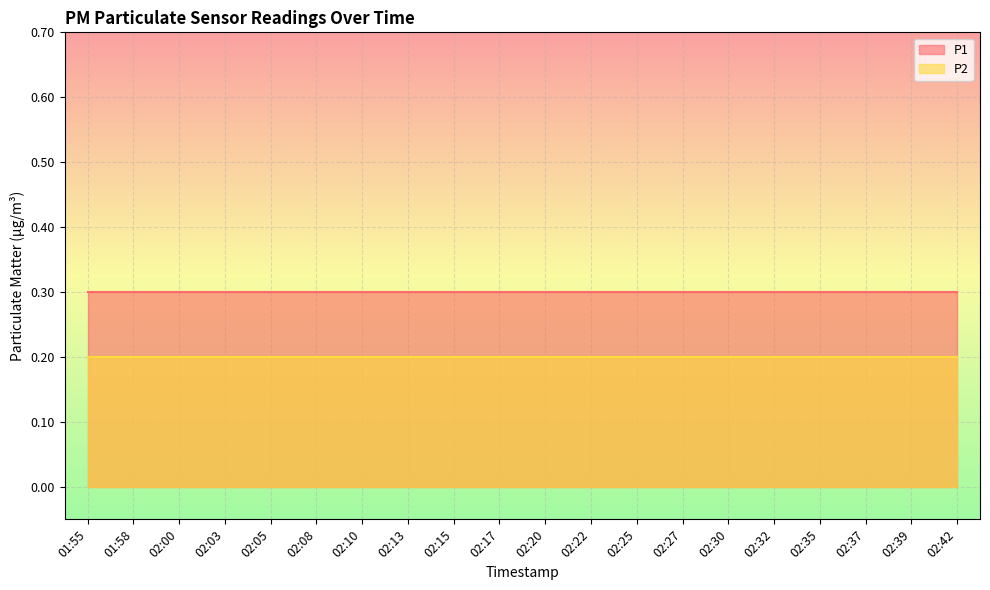

At how many categories does at least one series exceed 0?

20